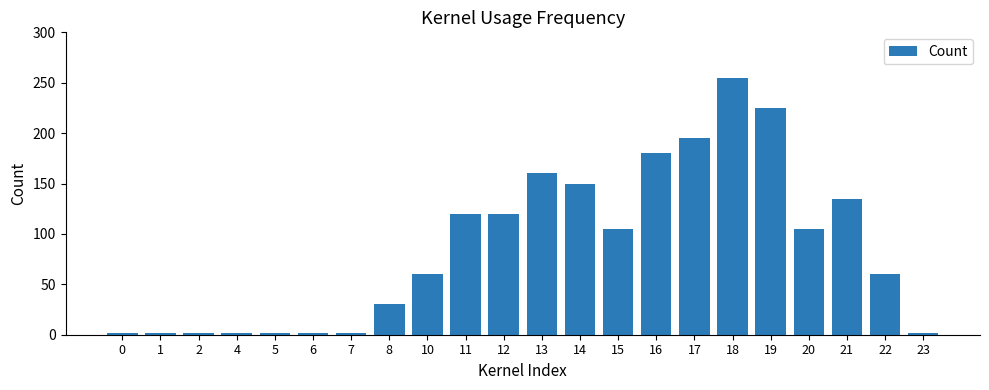

What is the difference between the maximum and minimum values?

253